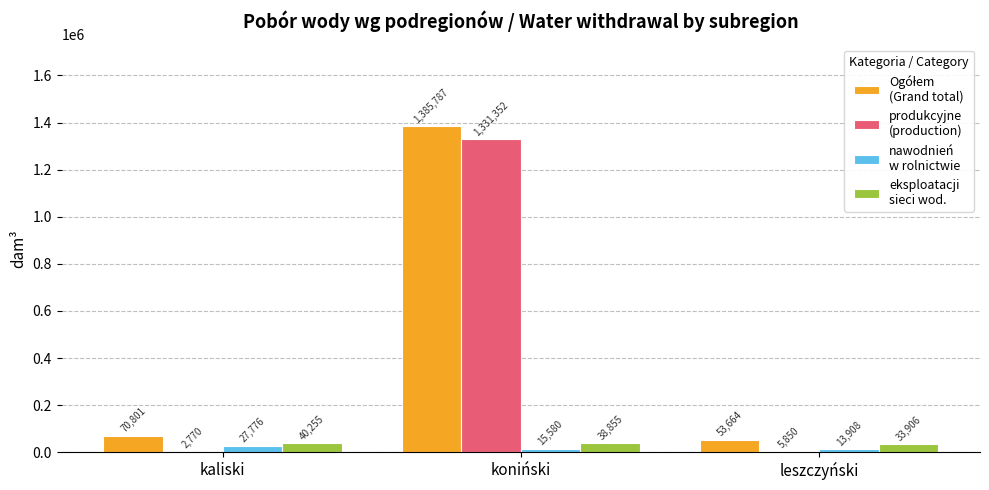

At which category is the sum across all series the highest?

koniński